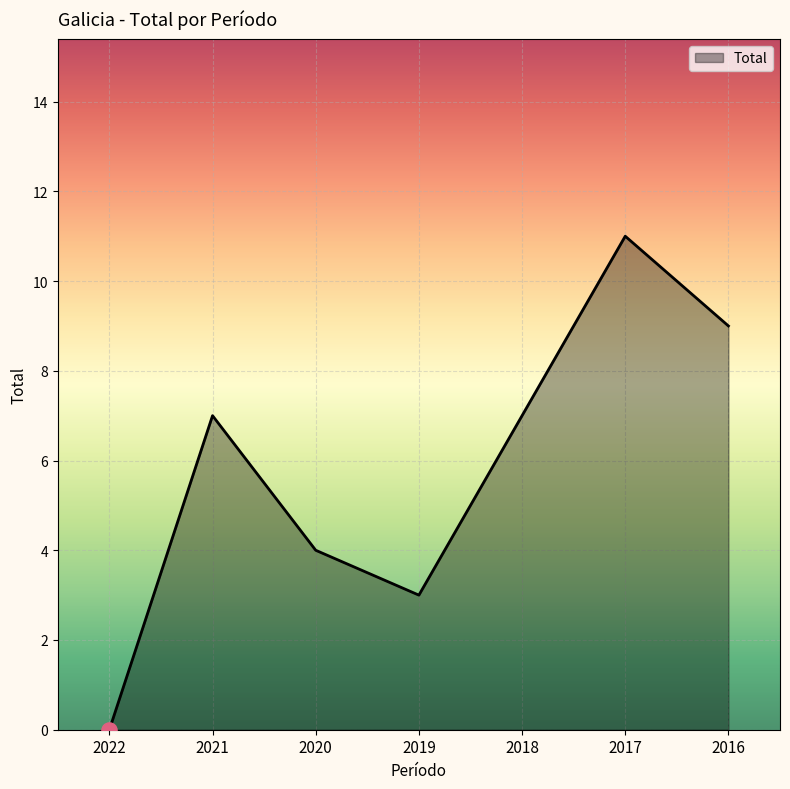

Approximately how many times larger is the value at 2017 compared to 2018?

1.6